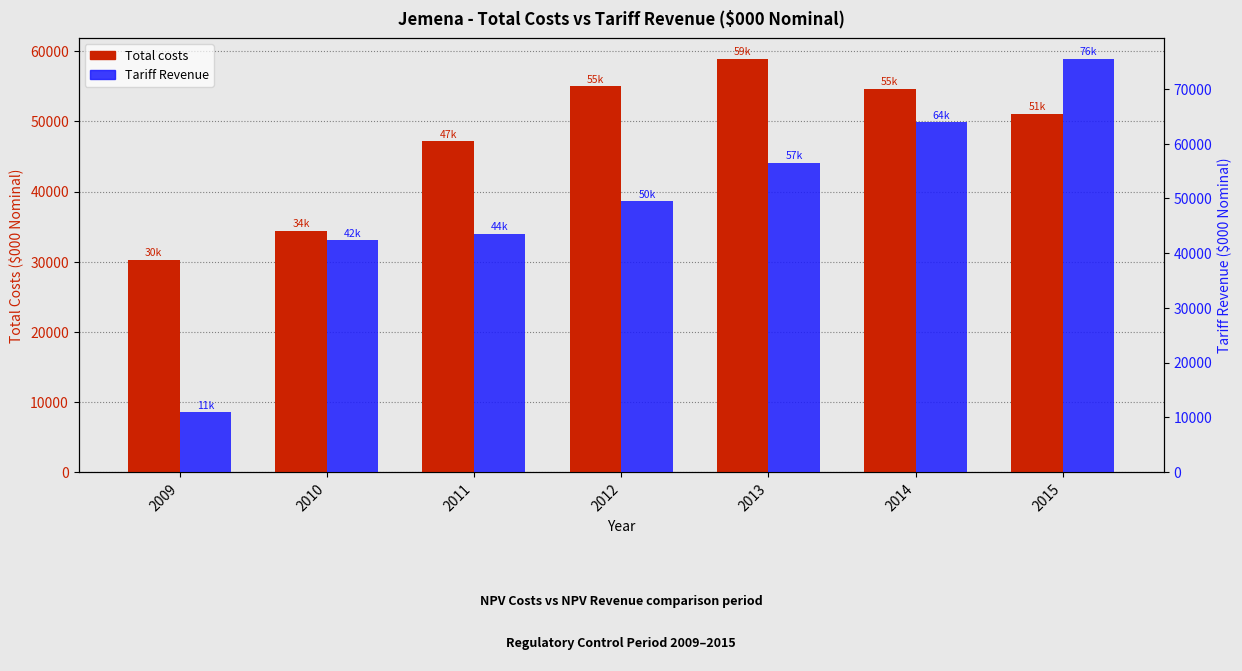

What is the difference between the highest and lowest values at 2013?

2424.6